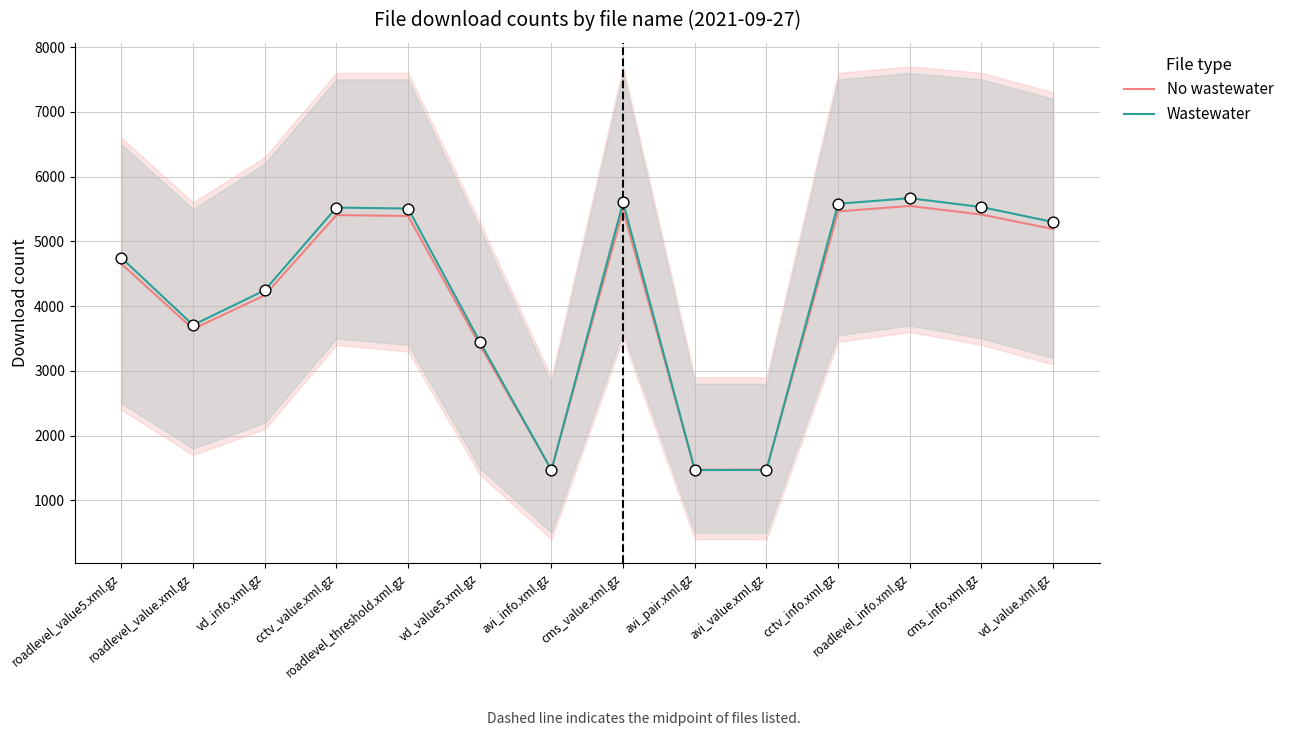

Is the value of No wastewater at vd_info.xml.gz greater than the value of Wastewater at vd_value.xml.gz?

No